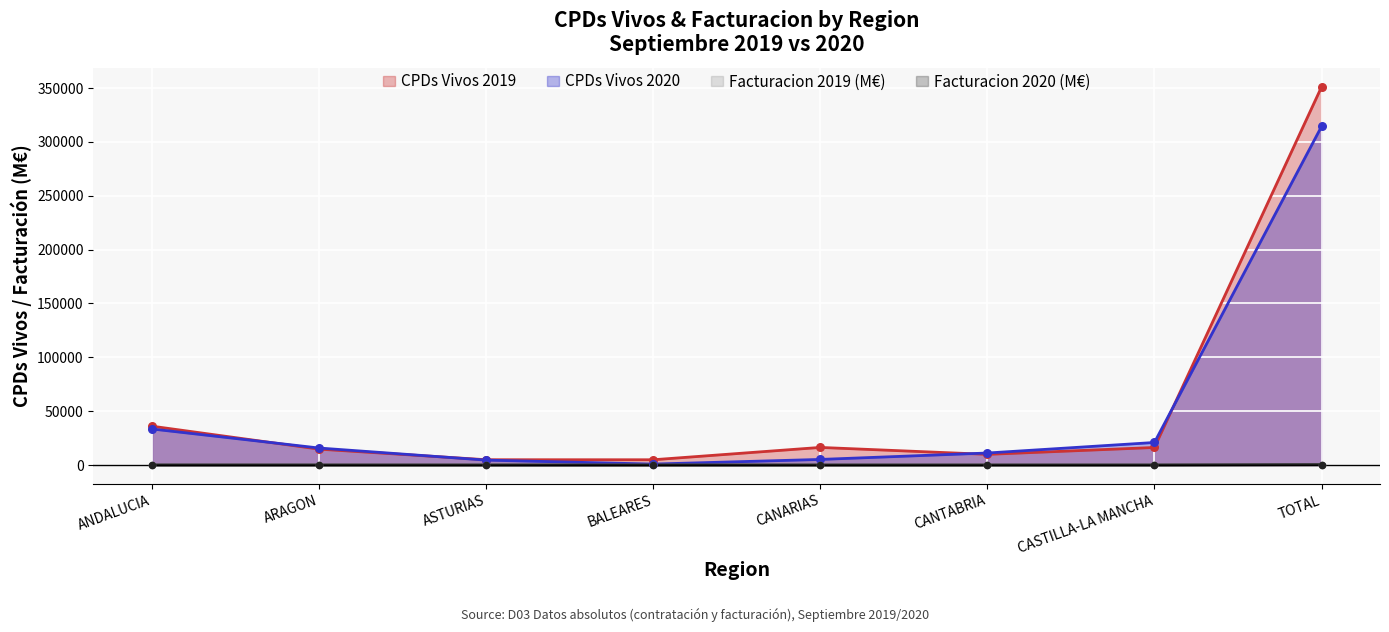

At how many categories does at least one series exceed 75046?

1